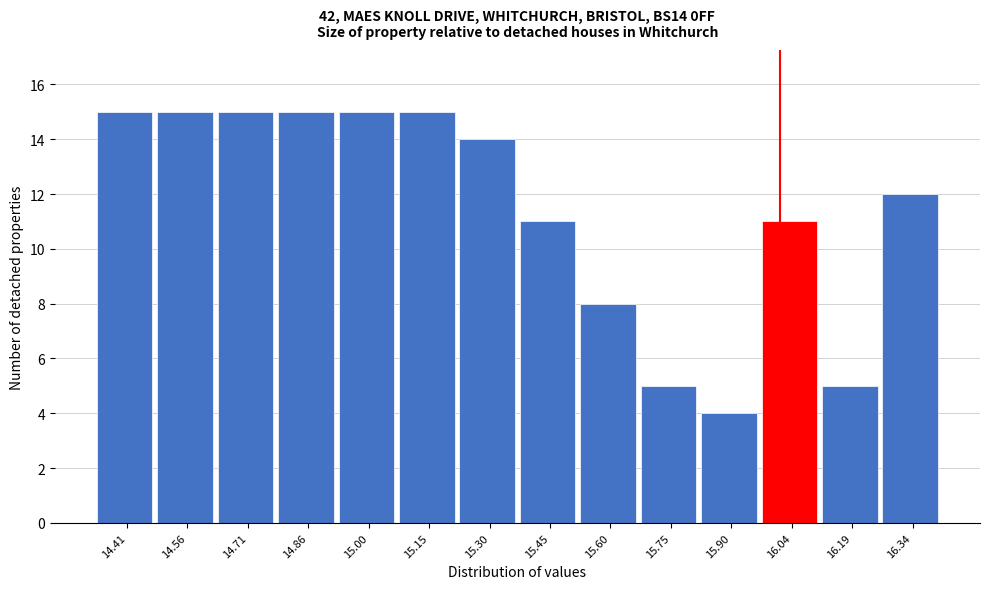

Reading right to left, transcribe all the data shown in this chart.

16.34=12	16.19=5	16.04=11	15.90=4	15.75=5	15.60=8	15.45=11	15.30=14	15.15=15	15.00=15	14.86=15	14.71=15	14.56=15	14.41=15